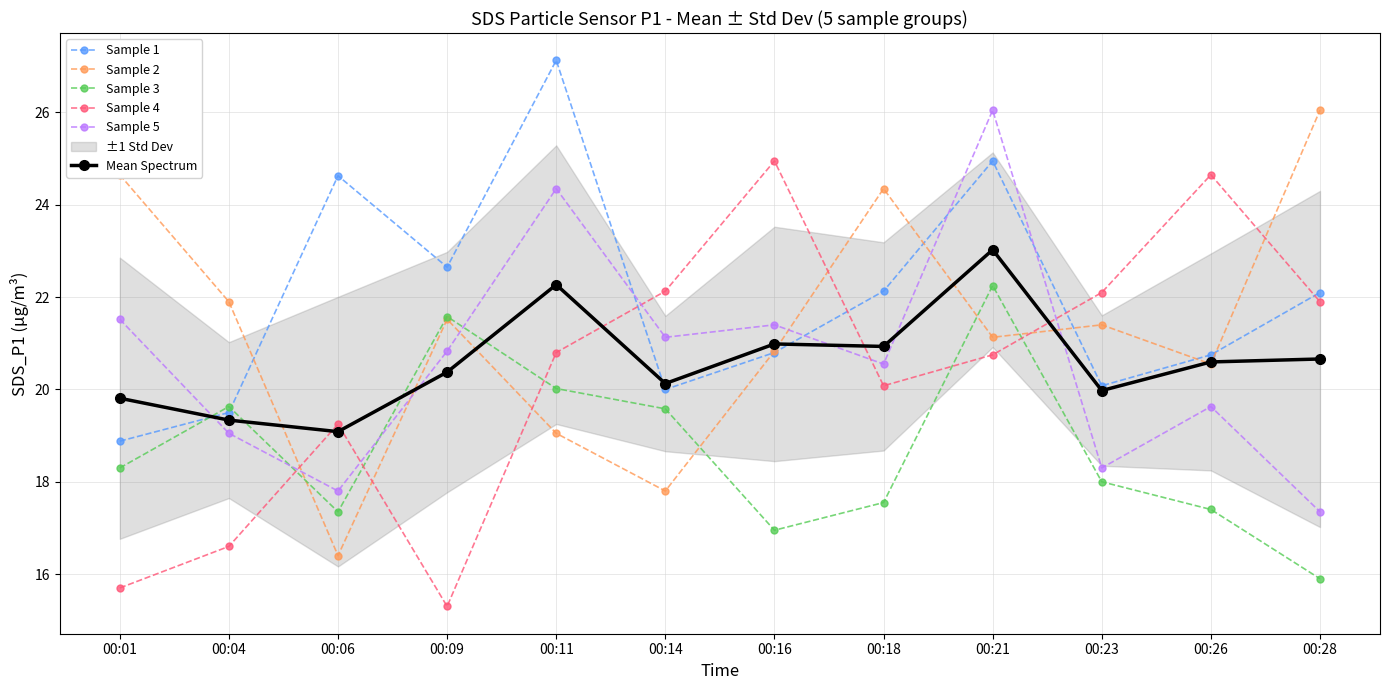

Where does the Sample 5 series first go above 20?

00:01